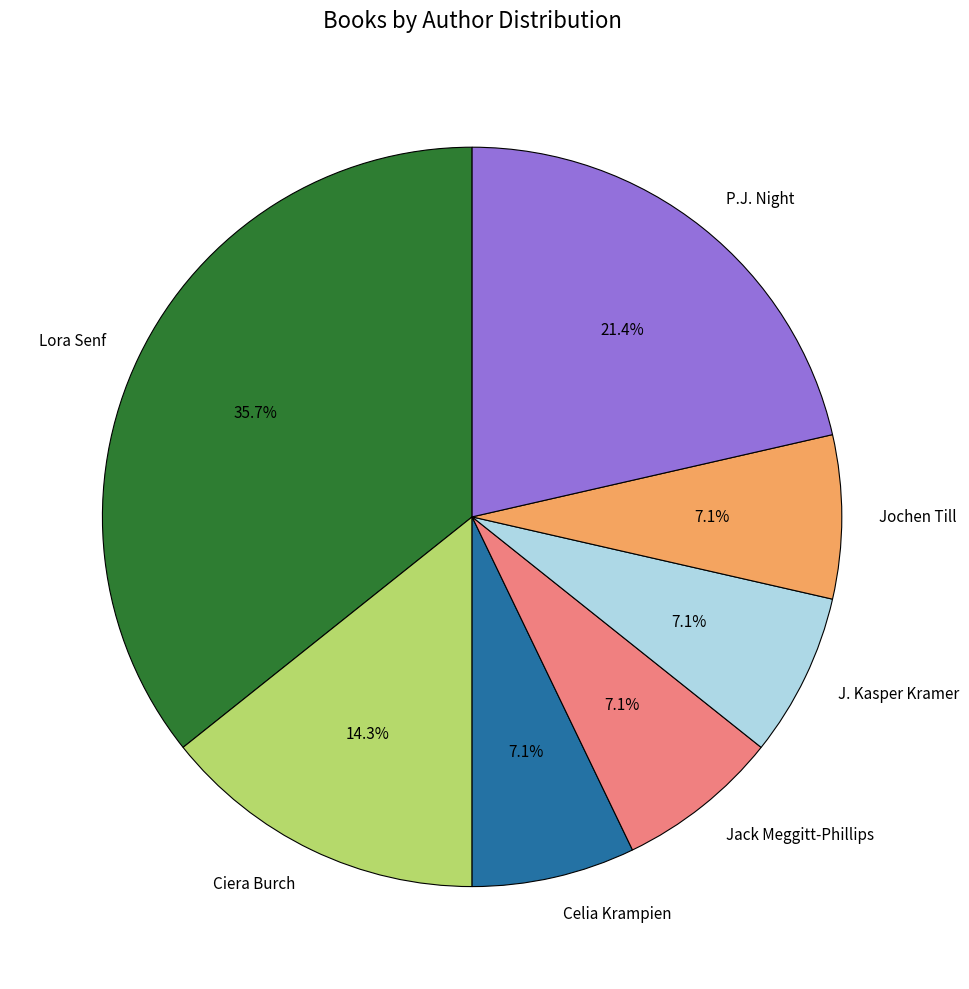

True or false: Lora Senf accounts for 22% of the total.

False